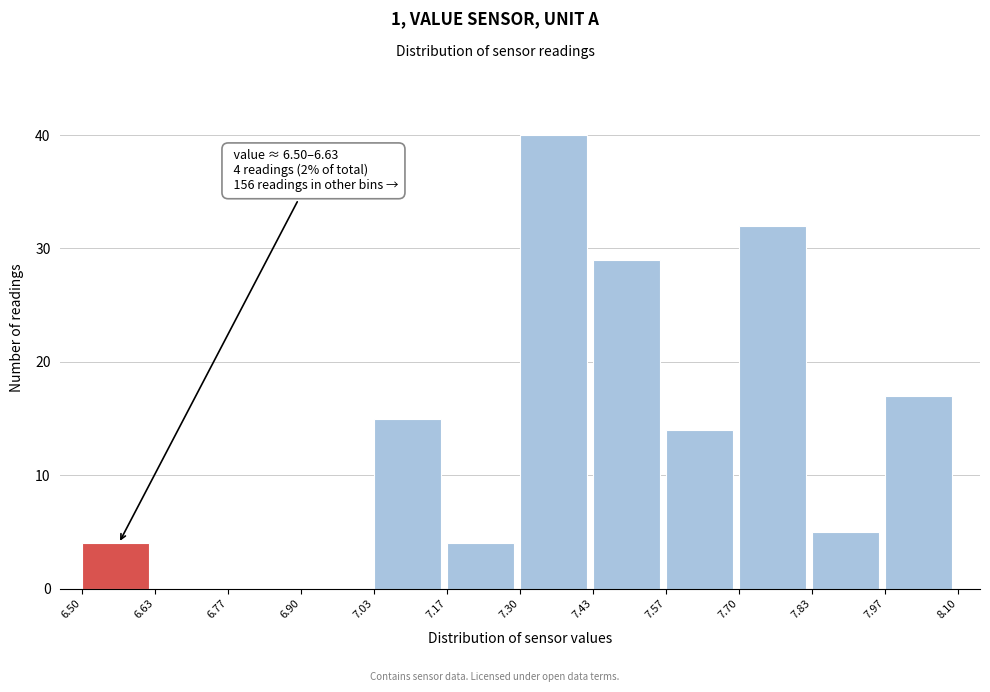

Which range on the x-axis has the tallest bar?

7.30 to 7.43